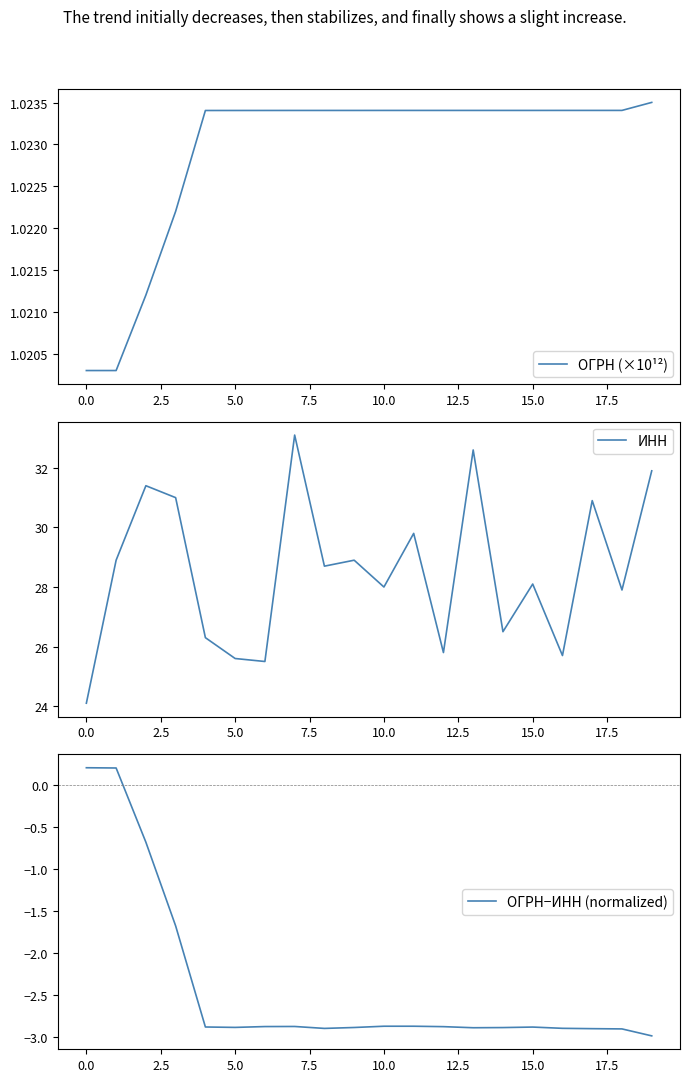

What is the maximum value for ИНН?

33.1